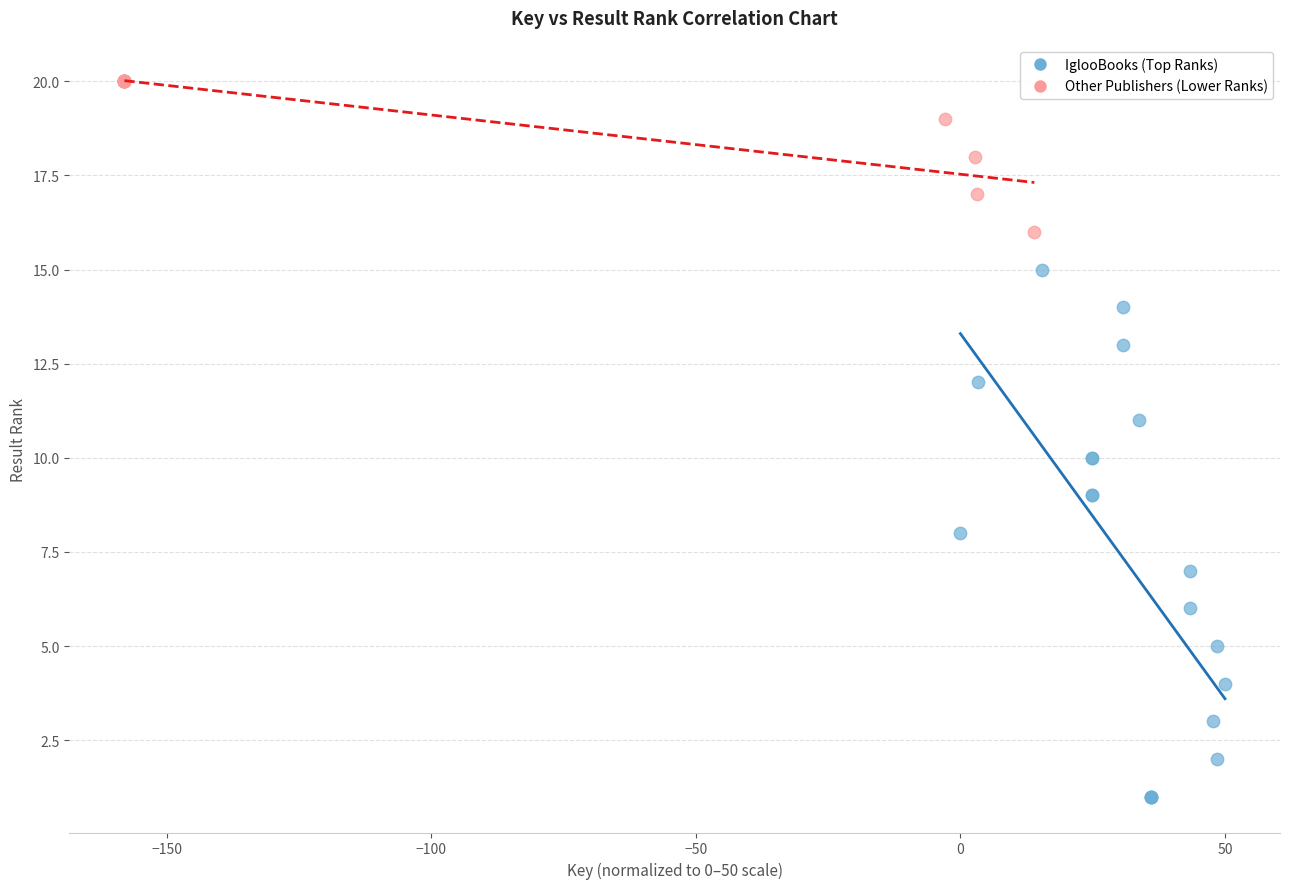

Which series contains the highest Y value?

Other Publishers (Lower Ranks)